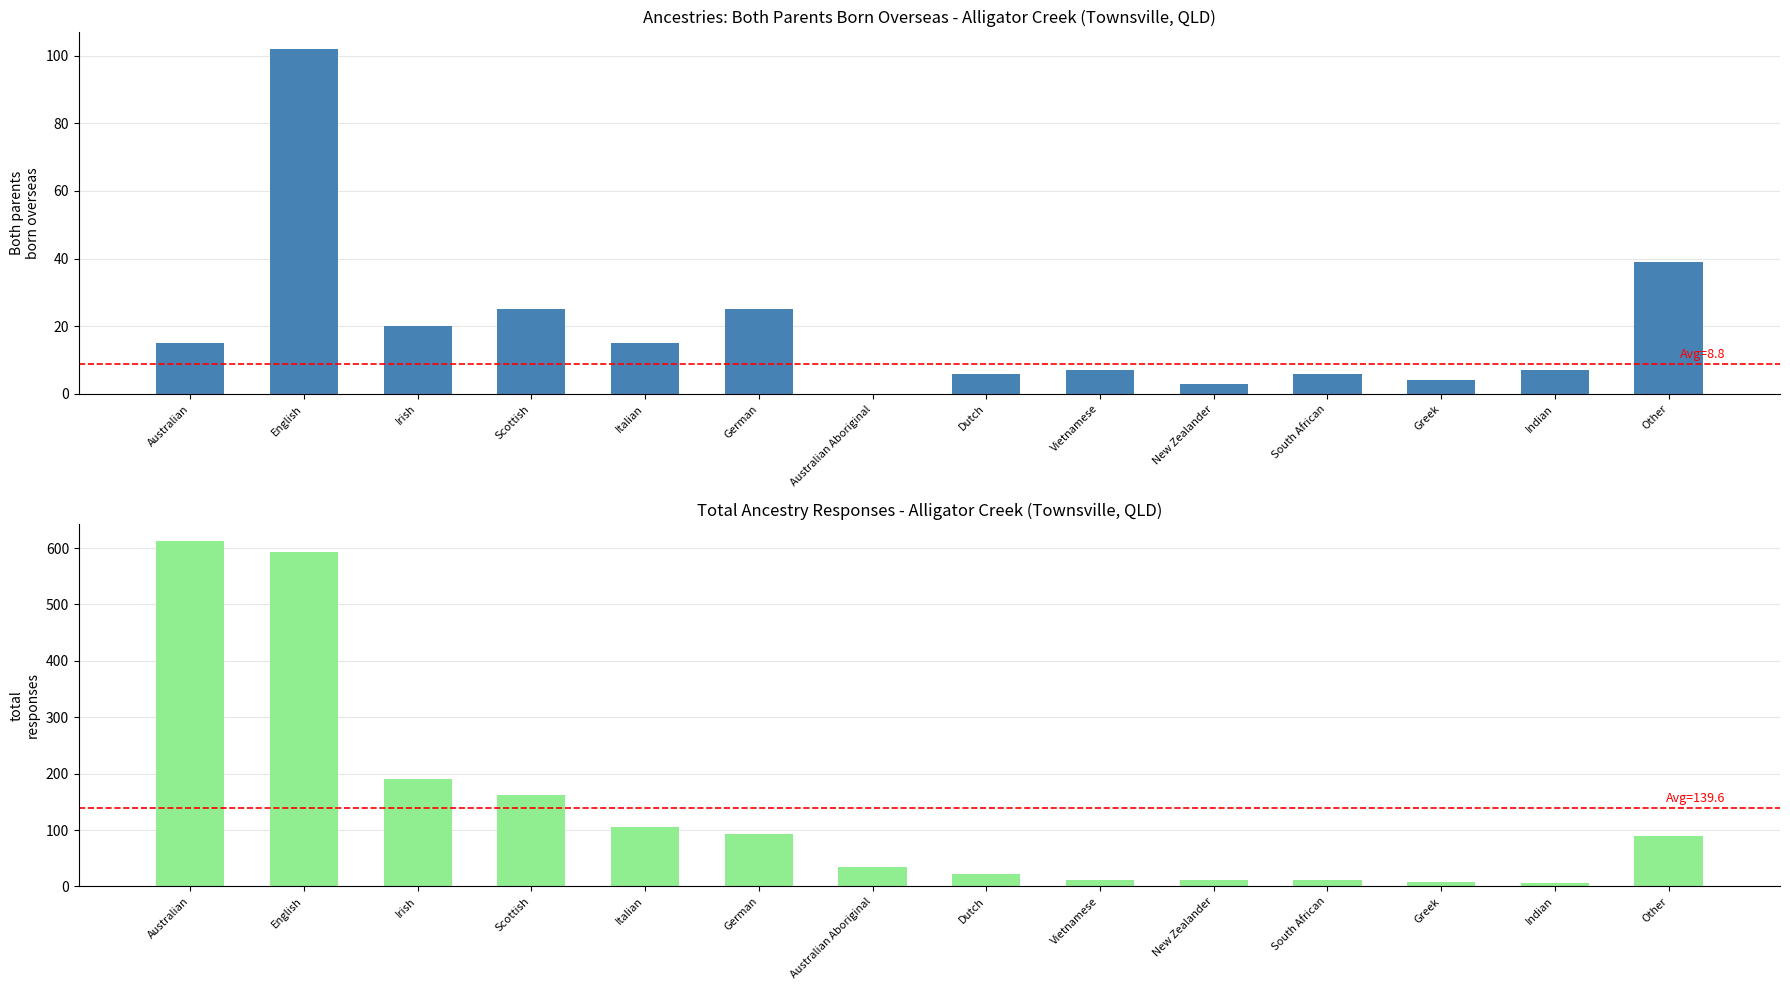

What is the label of the 7th bar from the right?

Dutch